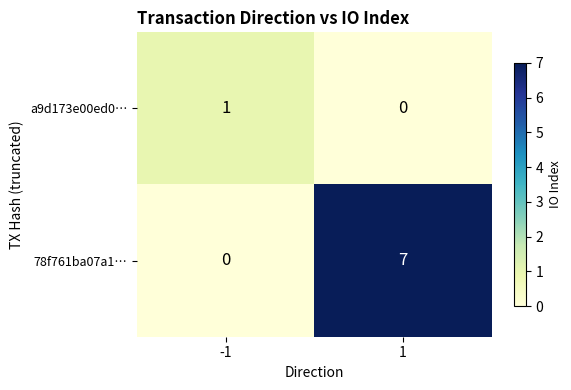

Rank the categories by a9d173e00ed0… value from lowest to highest.

1, -1